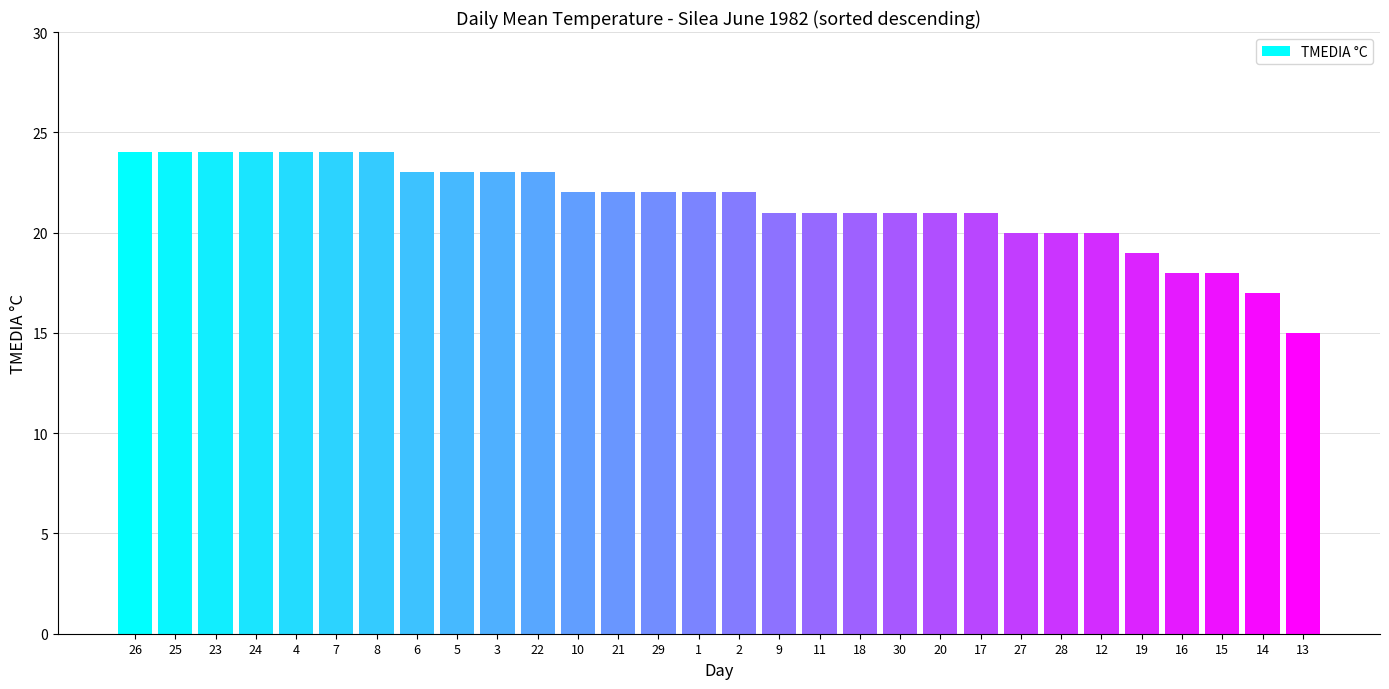

Which has a higher value, 14 or 5?

5